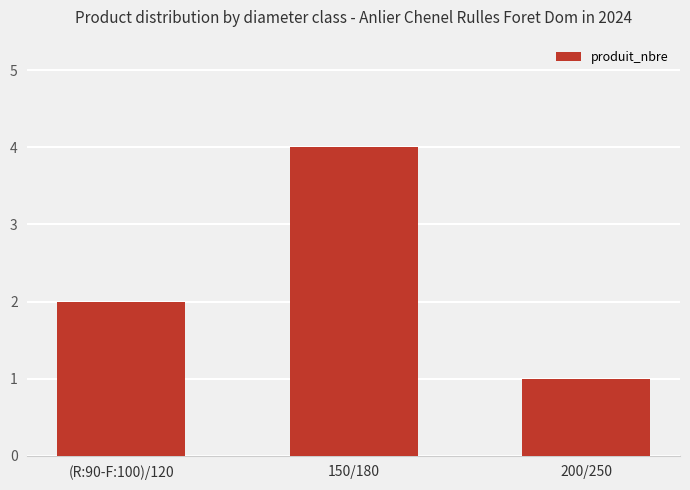

List the labels in order of value, smallest first.

200/250, (R:90-F:100)/120, 150/180